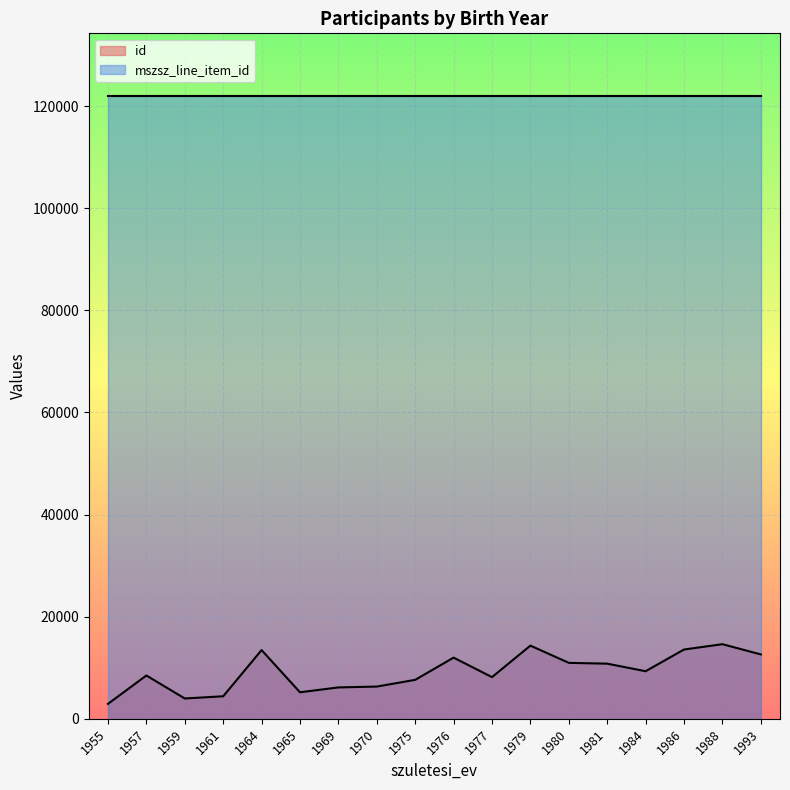

What is the difference between the maximum and minimum values in the id series?

11688.0